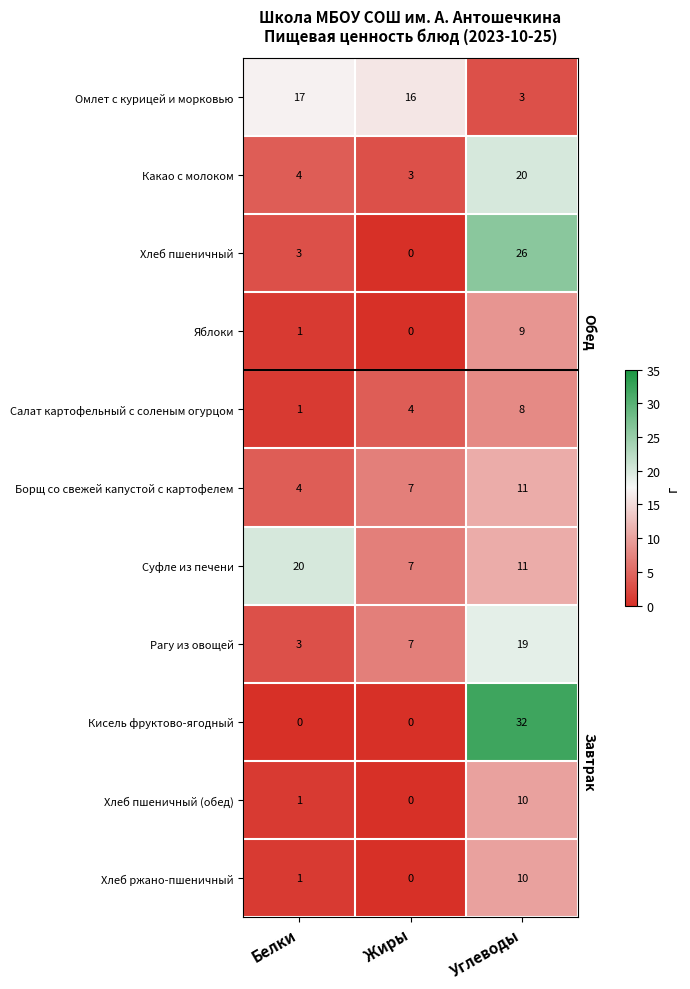

Which series has the largest range (max minus min)?

Кисель фруктово-ягодный